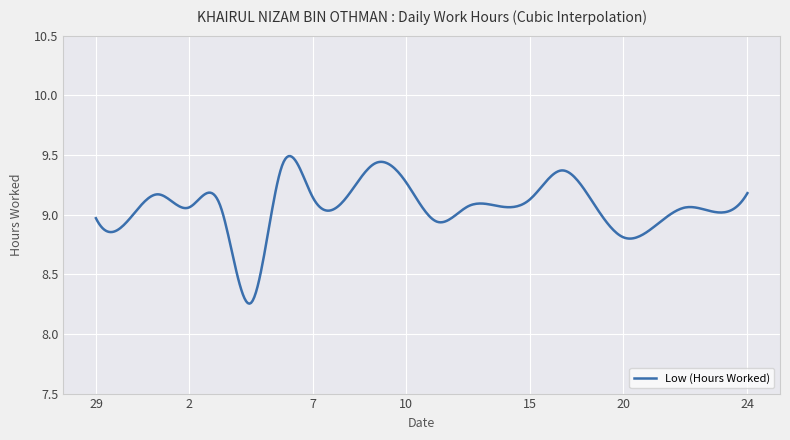

True or false: the data has more than 1 interior local peaks.

True